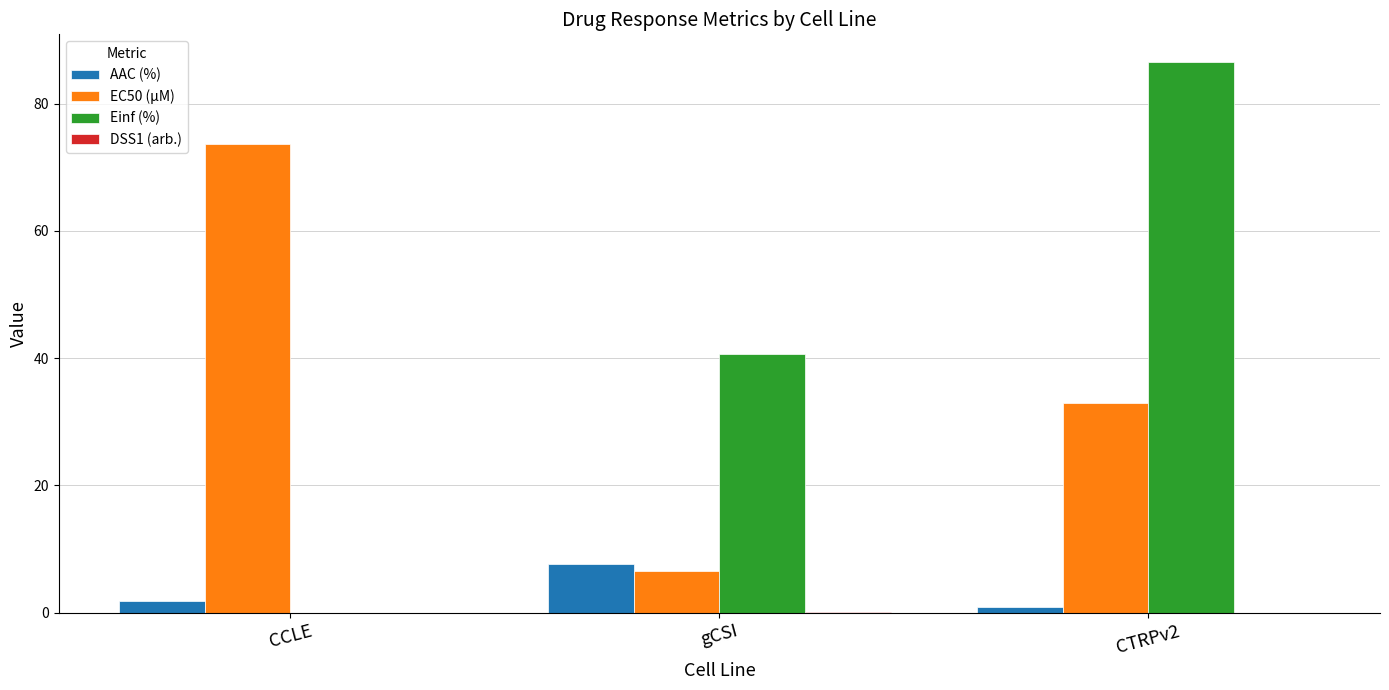

What is the sum of the Einf (%) values at CTRPv2 and CCLE?

86.6